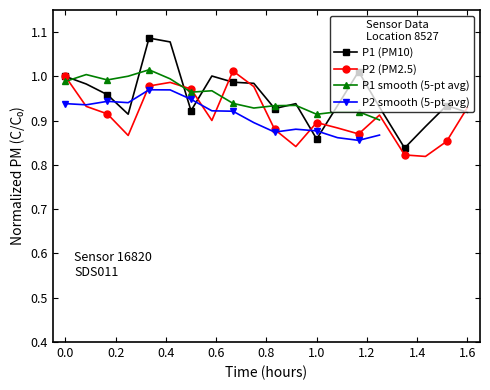

What is the greatest value displayed?

1.1